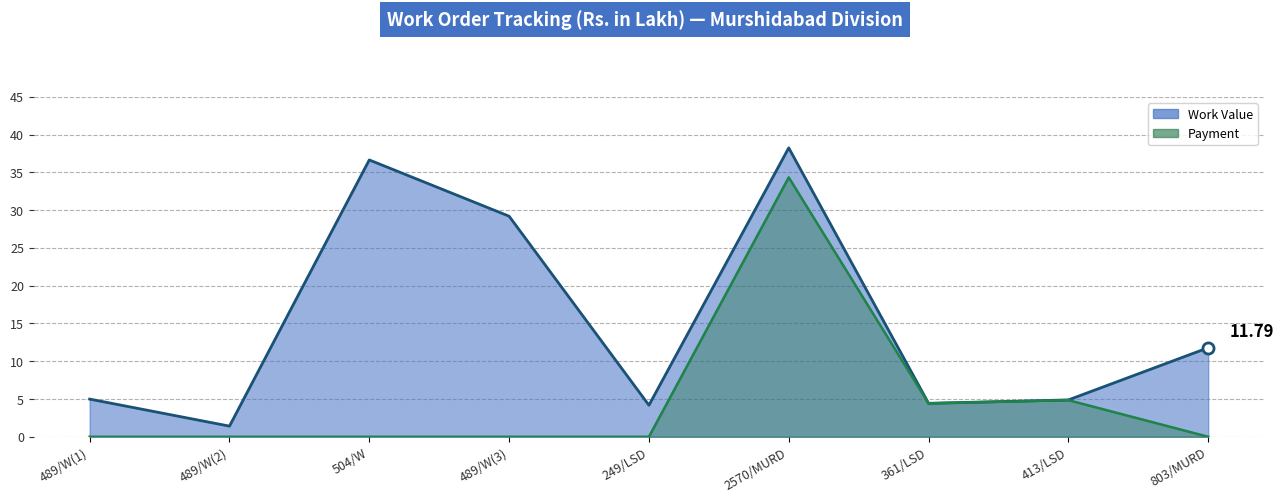

True or false: Payment and Work Value cross at least once.

False